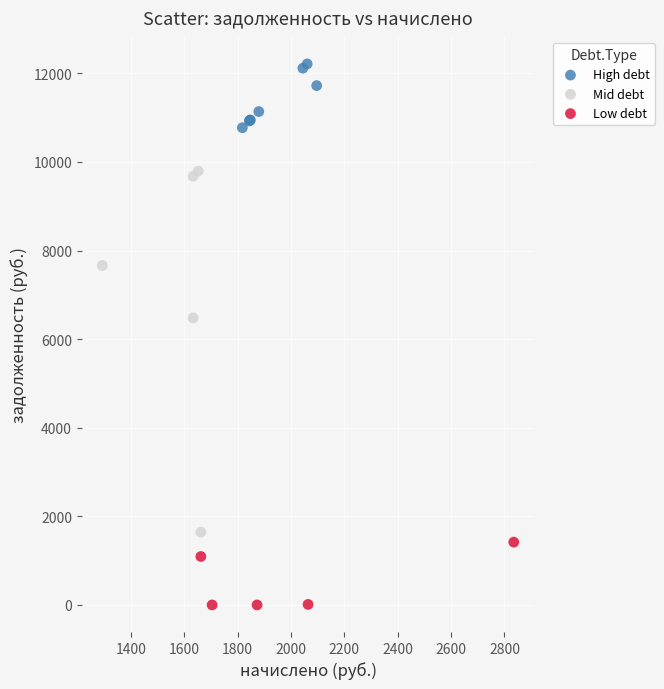

Which series contains the lowest Y value?

Low debt